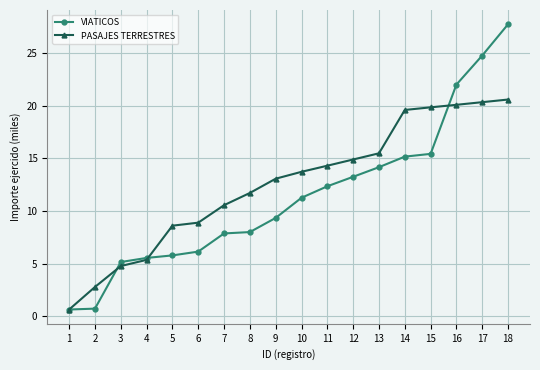

True or false: PASAJES TERRESTRES and VIATICOS intersect in this chart.

True